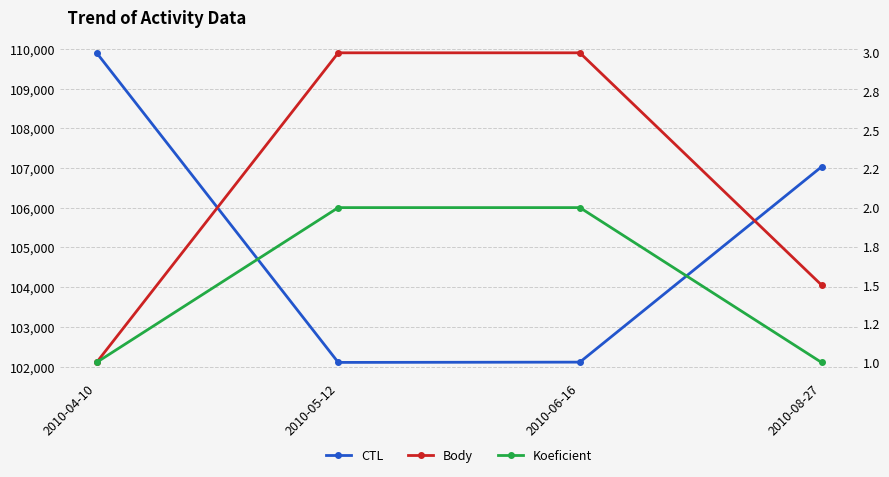

True or false: Body has more than 0 interior local peaks.

False